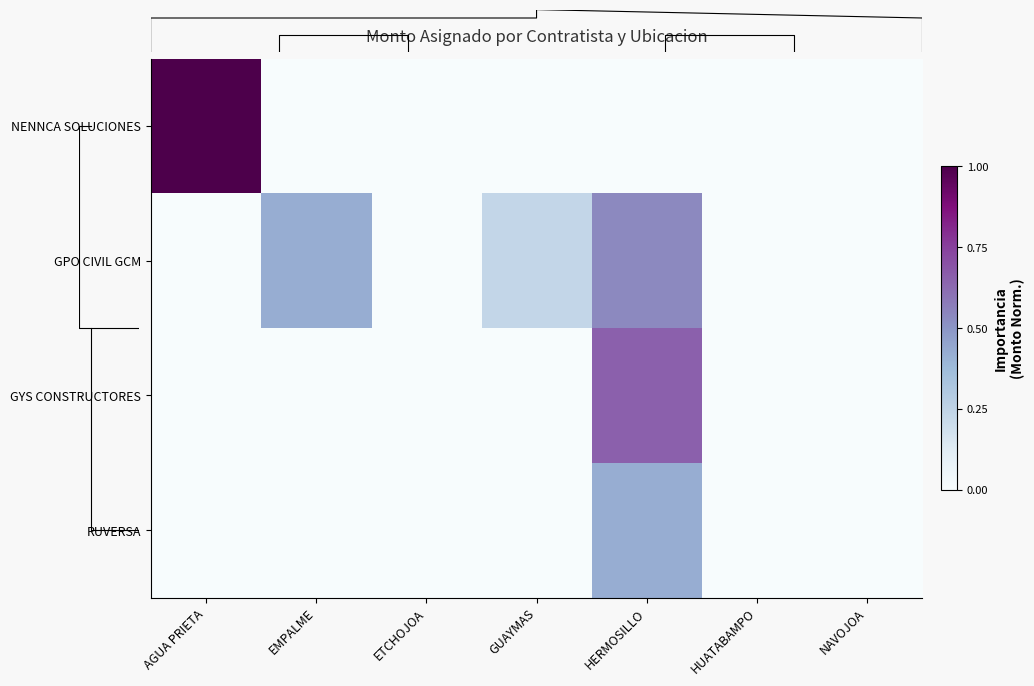

Reading right to left, extract all data points from this chart.

NENNCA SOLUCIONES: NAVOJOA=0.0	HUATABAMPO=0.0	HERMOSILLO=0.0	GUAYMAS=0.0	ETCHOJOA=0.0	EMPALME=0.0	AGUA PRIETA=1.0
GPO CIVIL GCM: NAVOJOA=0.0	HUATABAMPO=0.0	HERMOSILLO=0.5	GUAYMAS=0.2	ETCHOJOA=0.0	EMPALME=0.4	AGUA PRIETA=0.0
GYS CONSTRUCTORES: NAVOJOA=0.0	HUATABAMPO=0.0	HERMOSILLO=0.7	GUAYMAS=0.0	ETCHOJOA=0.0	EMPALME=0.0	AGUA PRIETA=0.0
RUVERSA: NAVOJOA=0.0	HUATABAMPO=0.0	HERMOSILLO=0.4	GUAYMAS=0.0	ETCHOJOA=0.0	EMPALME=0.0	AGUA PRIETA=0.0